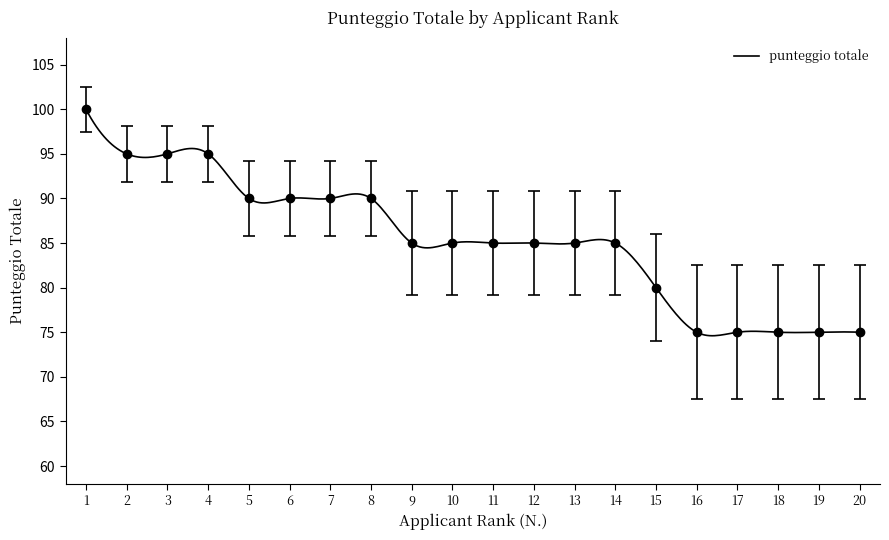

Count the number of values greater than 85.

8